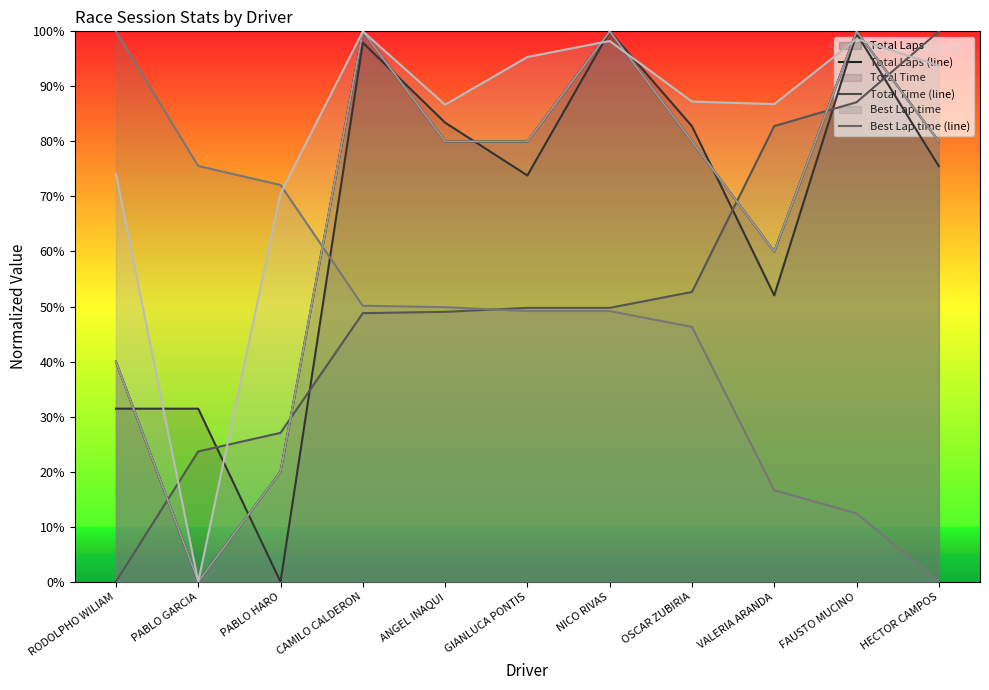

What is the difference between the maximum and second lowest values in the Total Time (line) series?

68.6